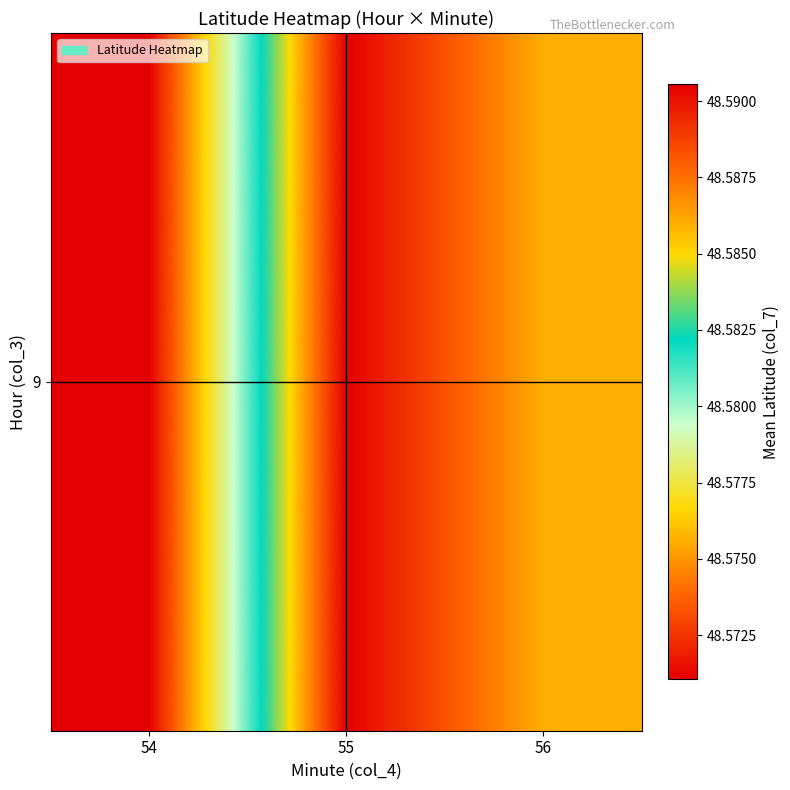

Read the value at 55.

48.6